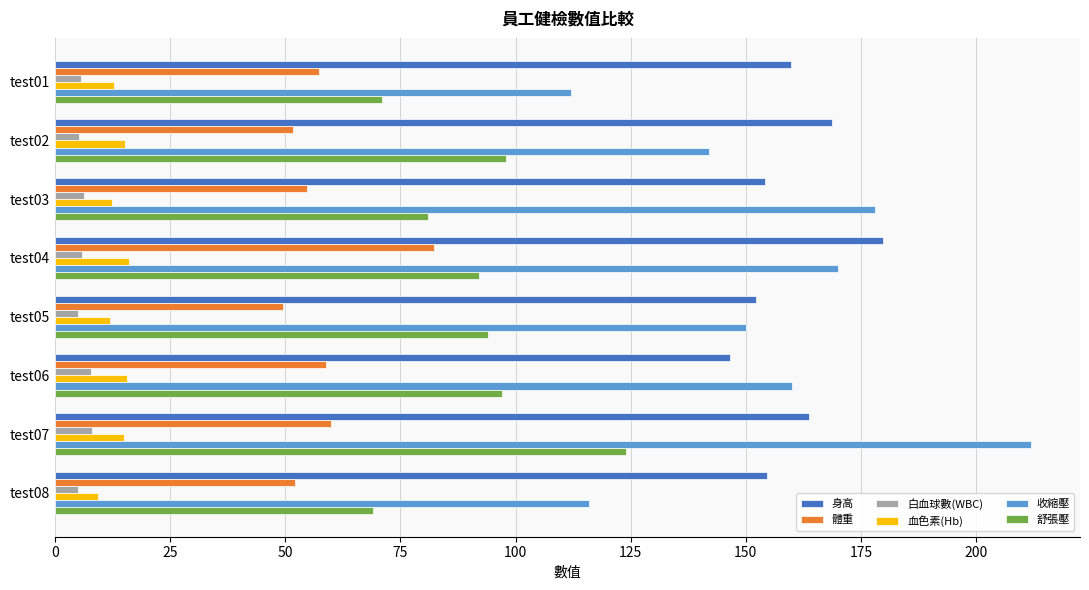

What is the difference between the maximum and minimum values in the 舒張壓 series?

55.0